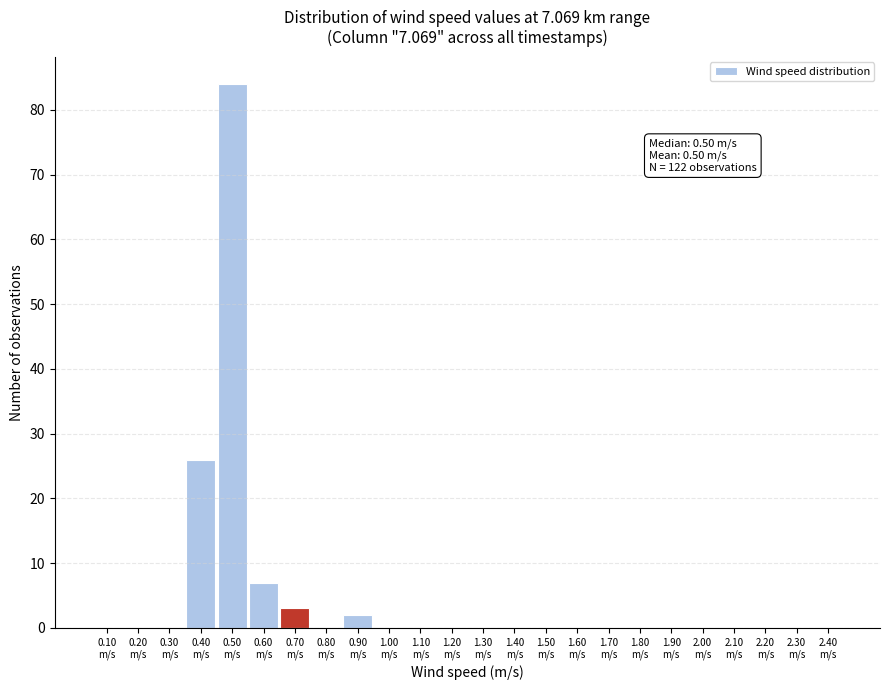

Which range on the x-axis has the tallest bar?

0.45 to 0.55